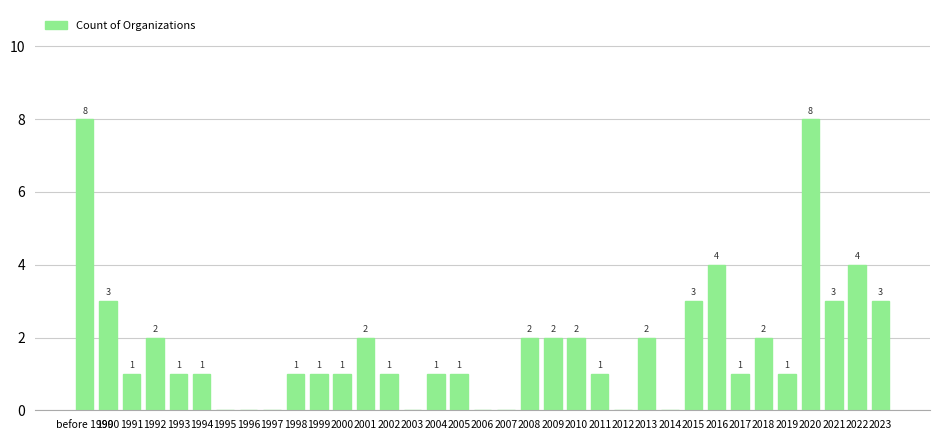

The value at 2023 is 3. True or false?

True